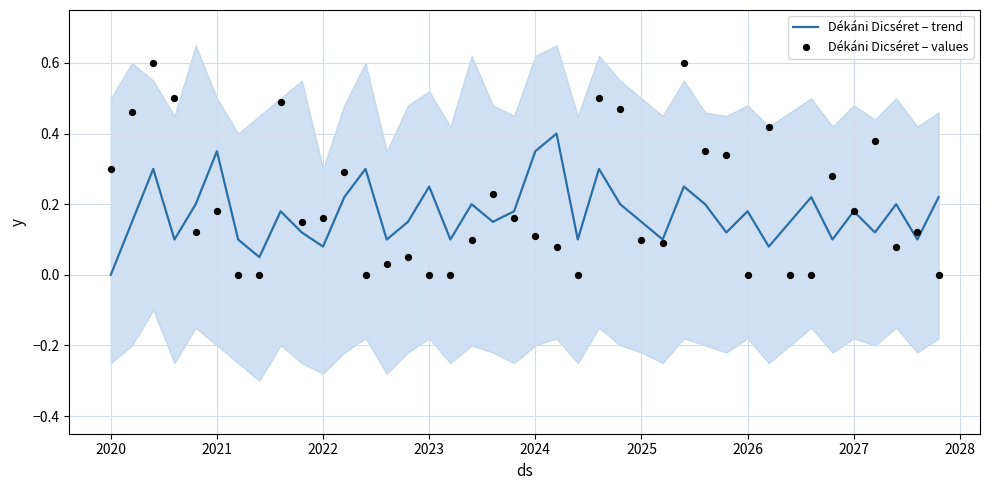

At how many categories does at least one series exceed 0?

40